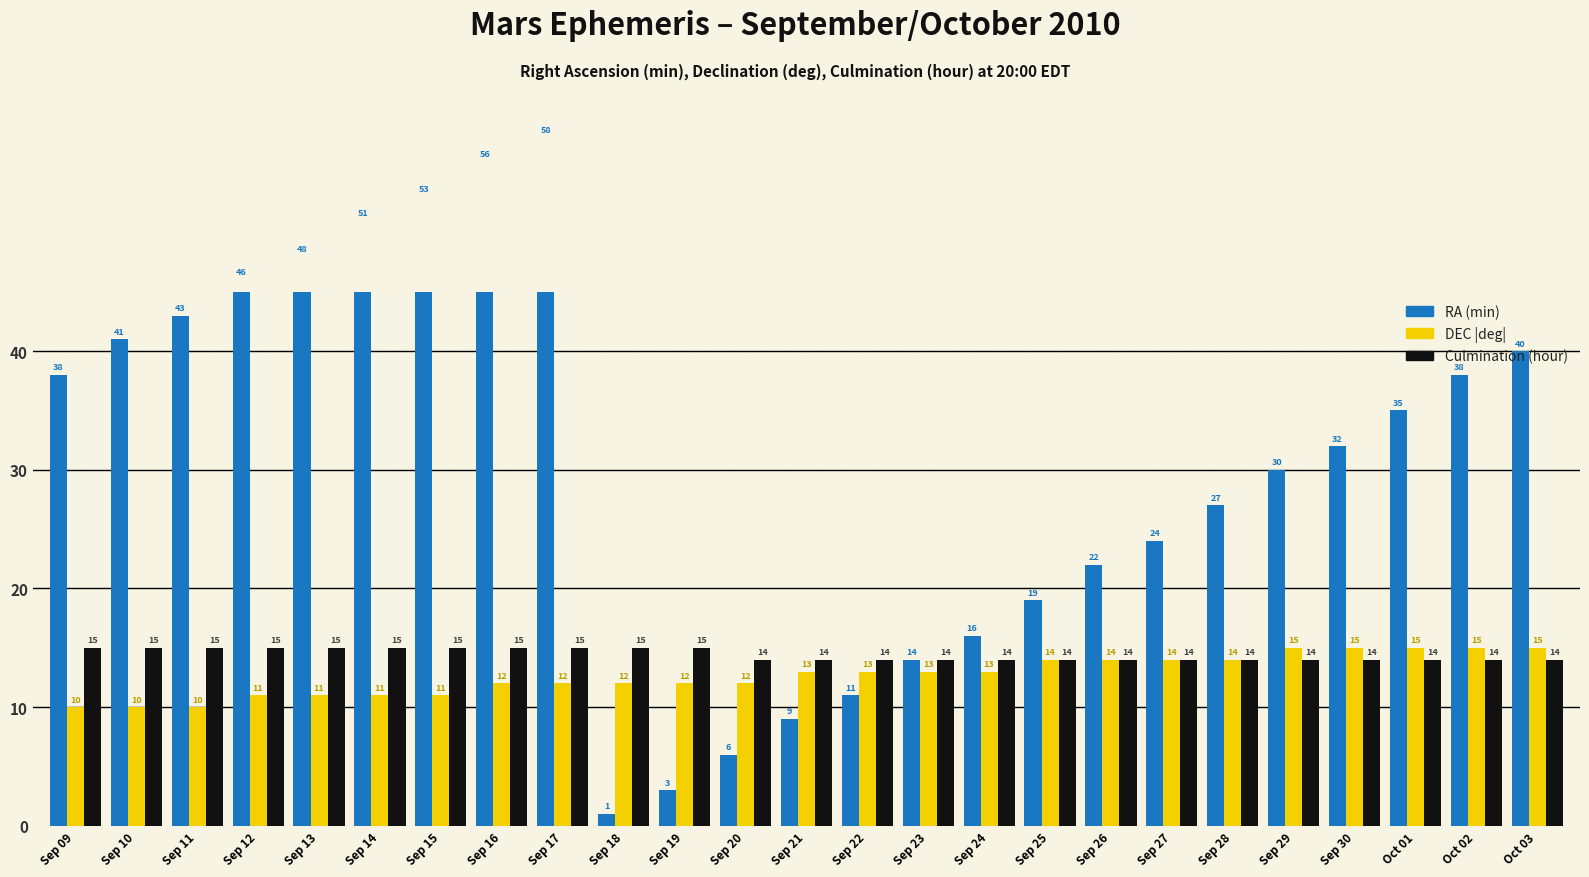

Which category has the lowest value in the DEC |deg| series?

Sep 09